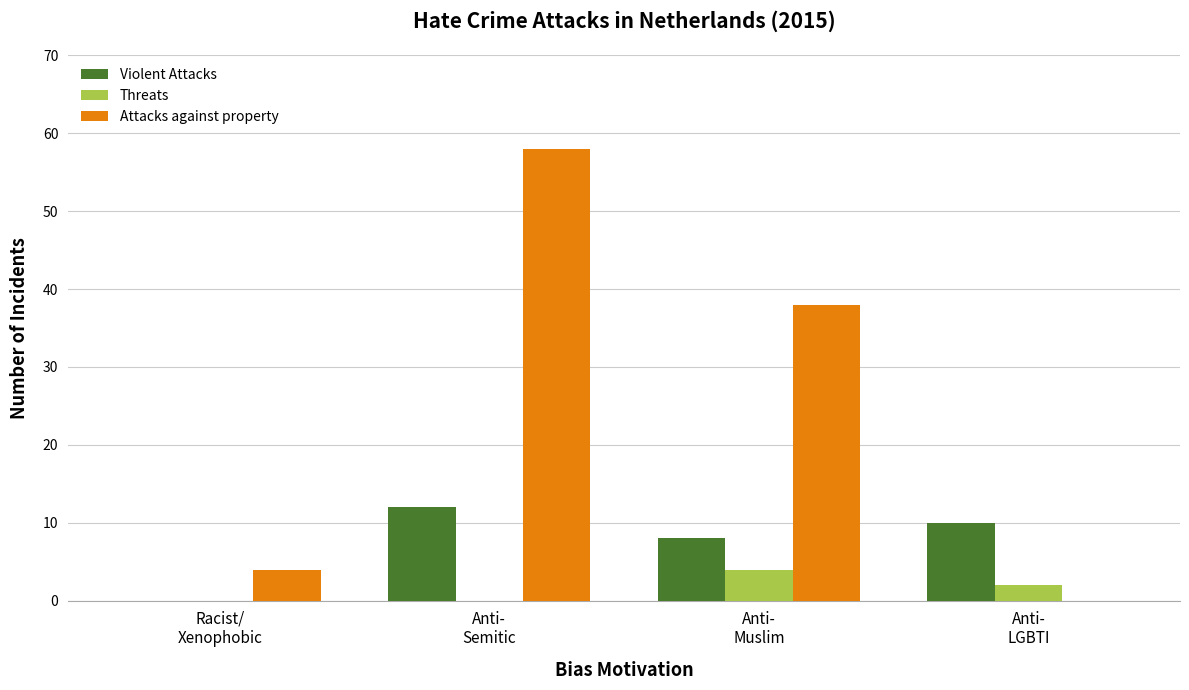

Which label corresponds to the largest value in the chart?

Anti-
Semitic